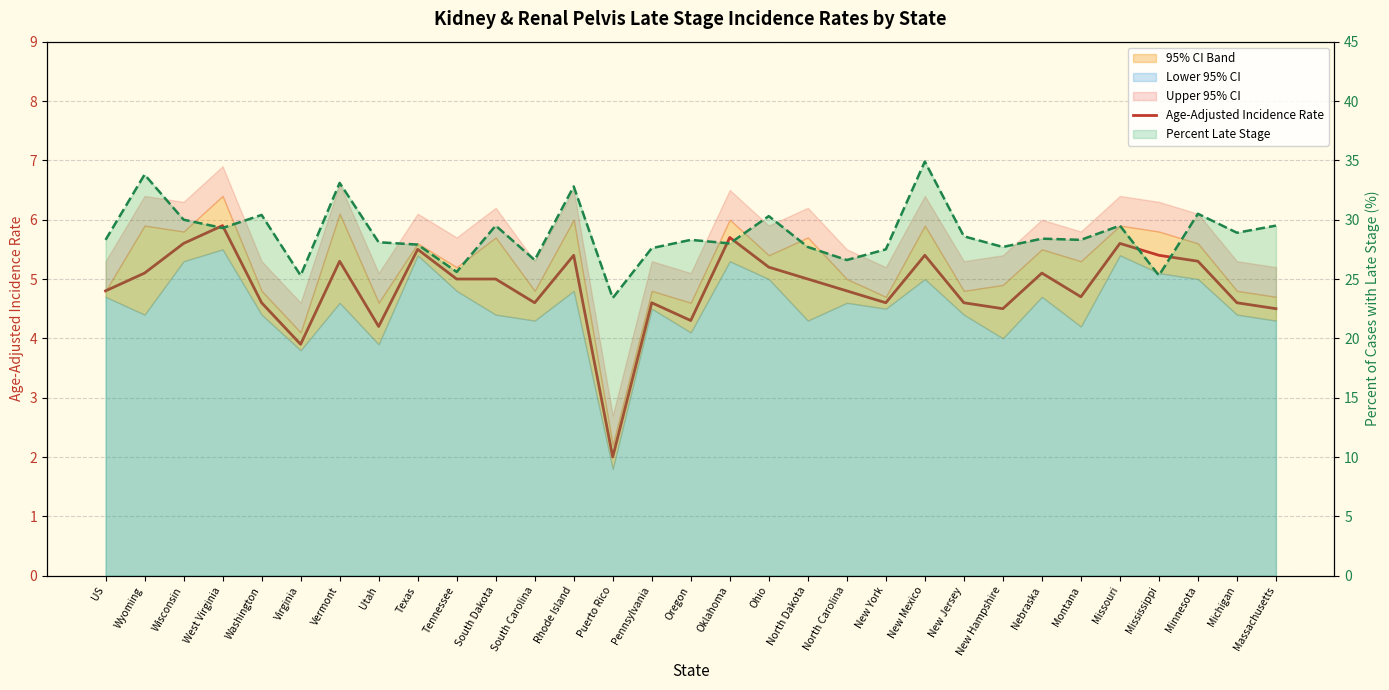

Which category has the highest value across all series?

New Mexico